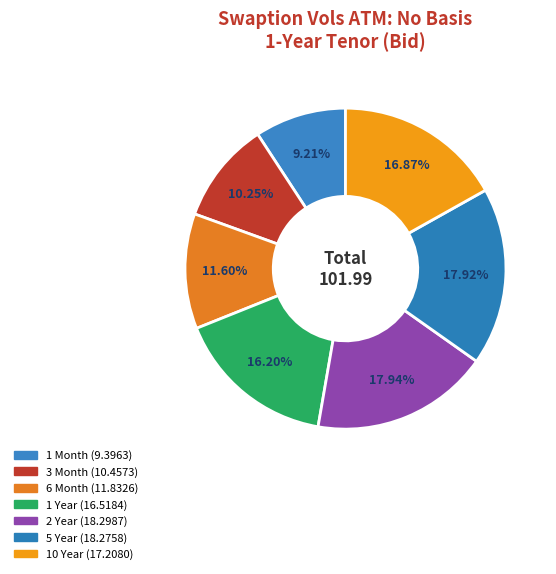

What is the change in value from 2 Year to 10 Year?

-1.1